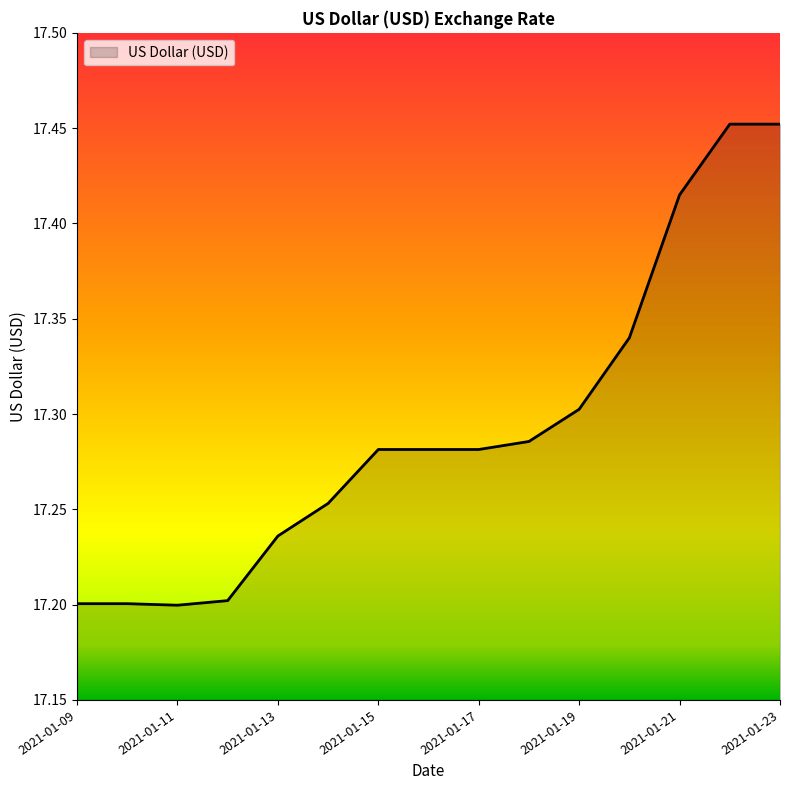

What is the difference between the maximum and minimum values?

0.3